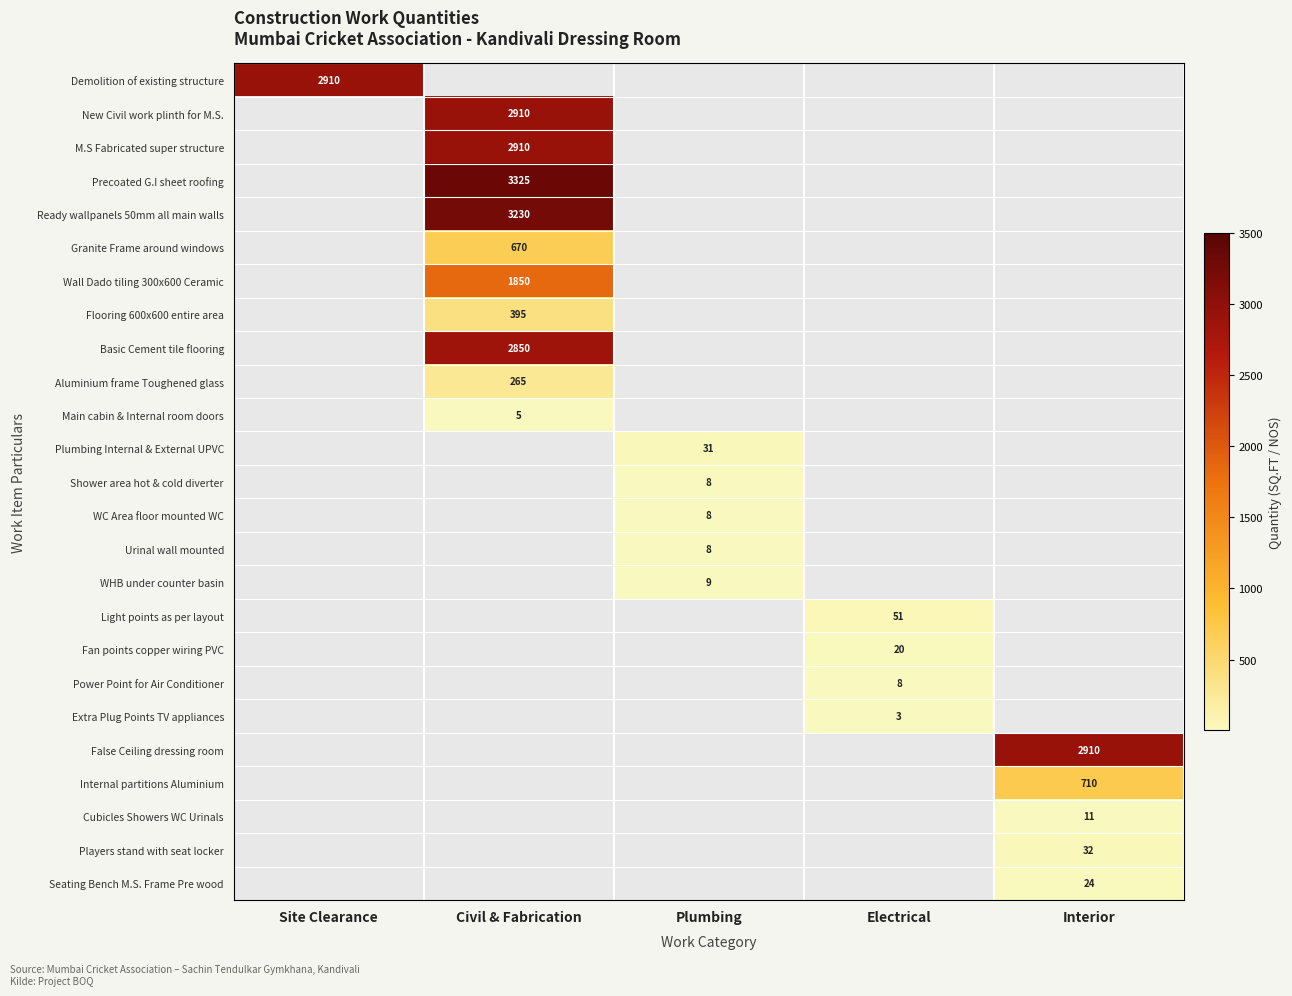

True or false: M.S Fabricated super structure has a value of 2910 at Civil & Fabrication.

True